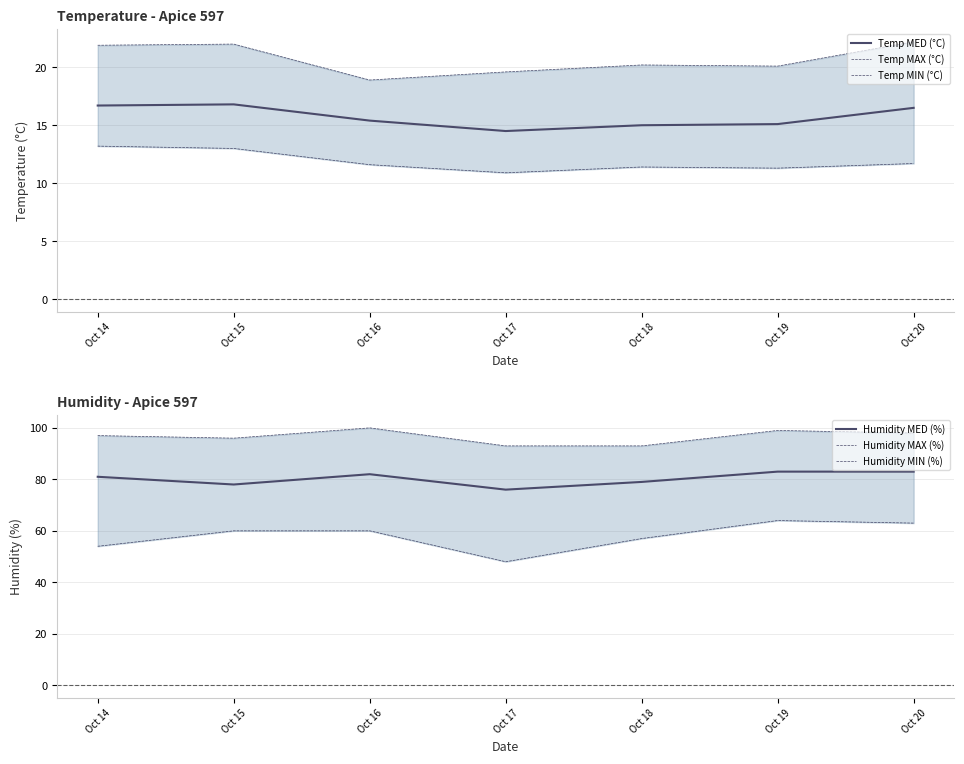

True or false: Temp MAX (°C) has a value of 21.9 at Oct 14.

True